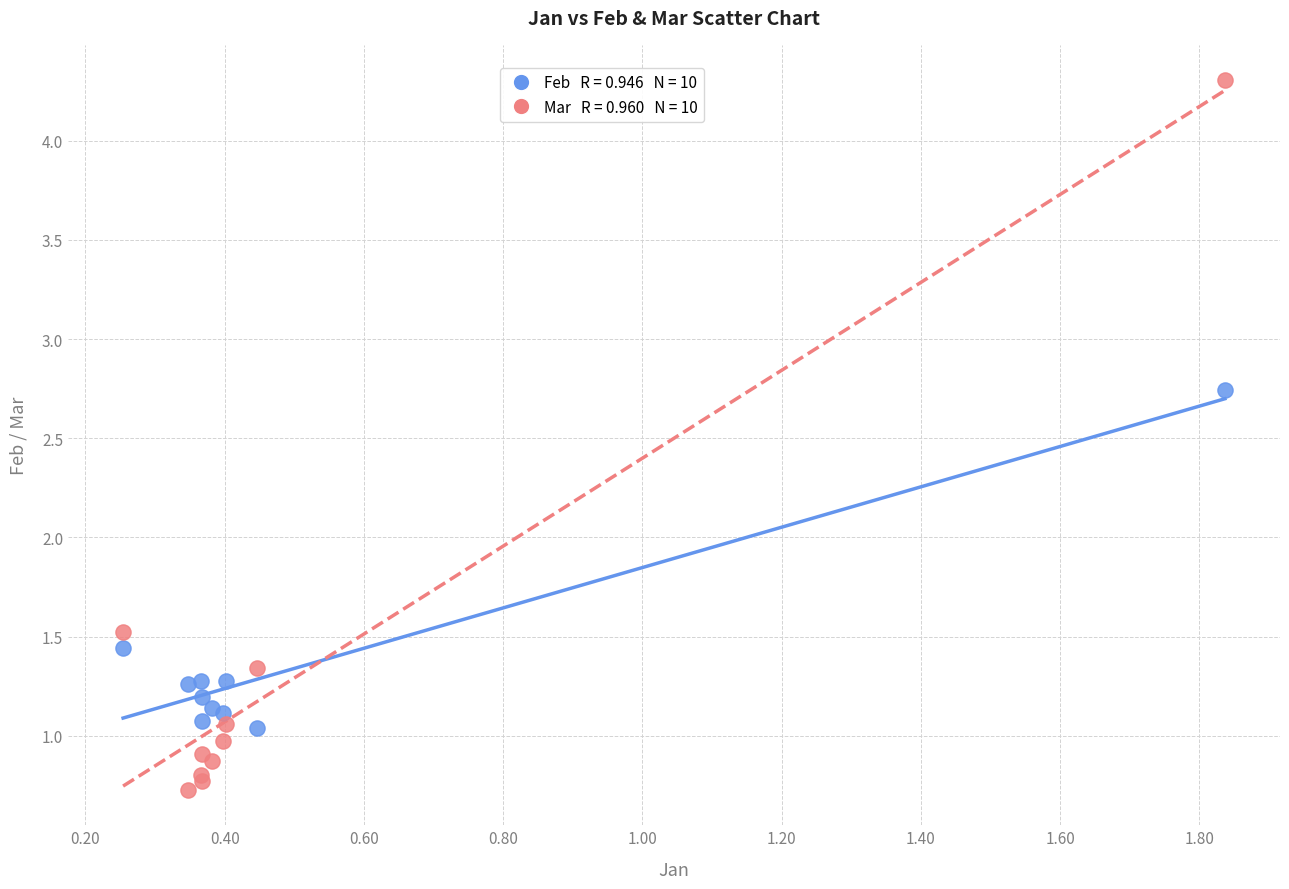

Across all series, what Y value is closest to 2?

1.5